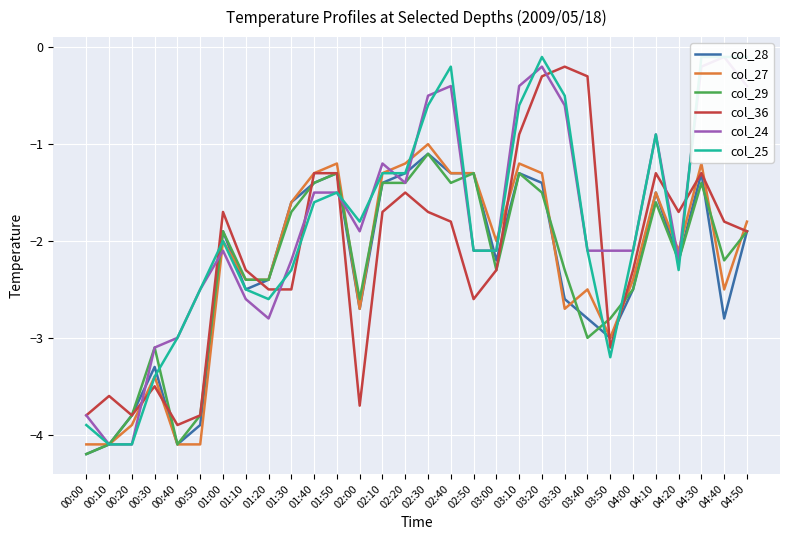

What is the sum of the col_24 values at 01:50 and 04:20?

-3.7